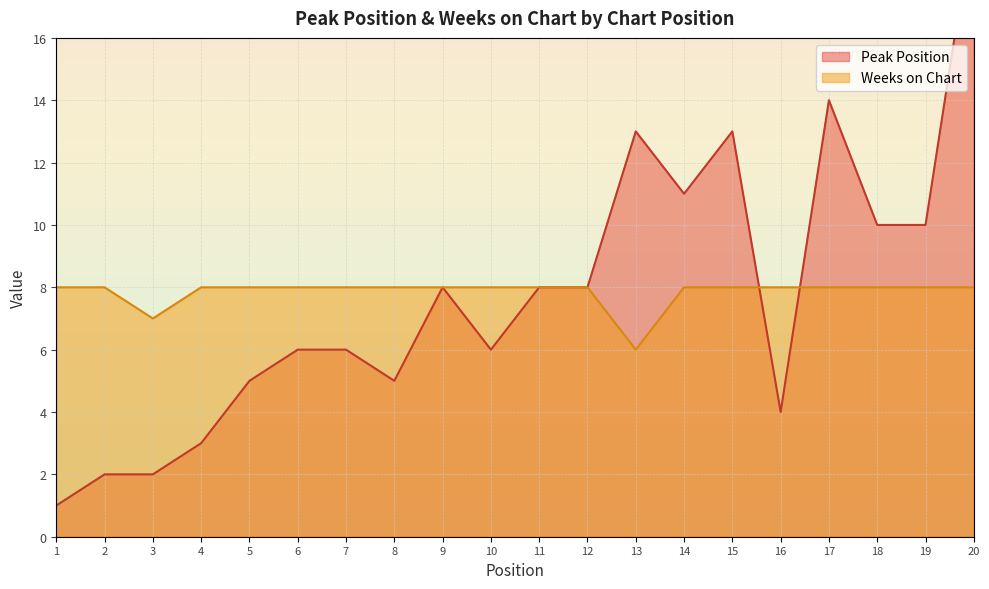

At which label does Peak Position first exceed 8?

13